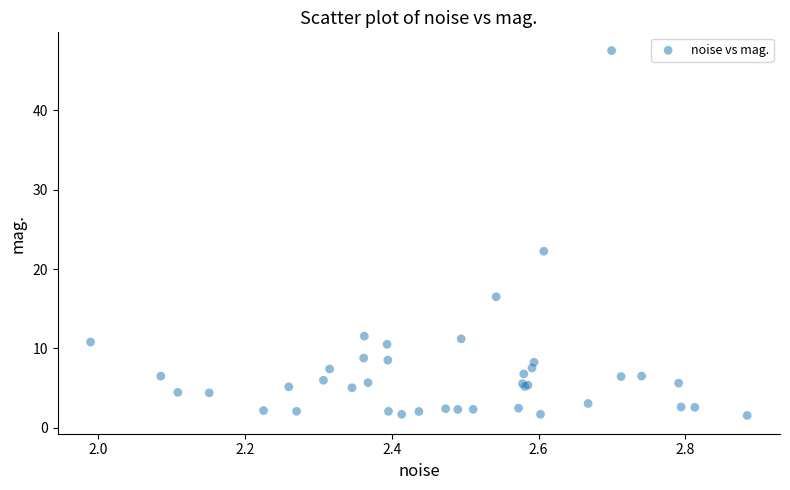

What Y value in the scatter plot is closest to 24?

22.2